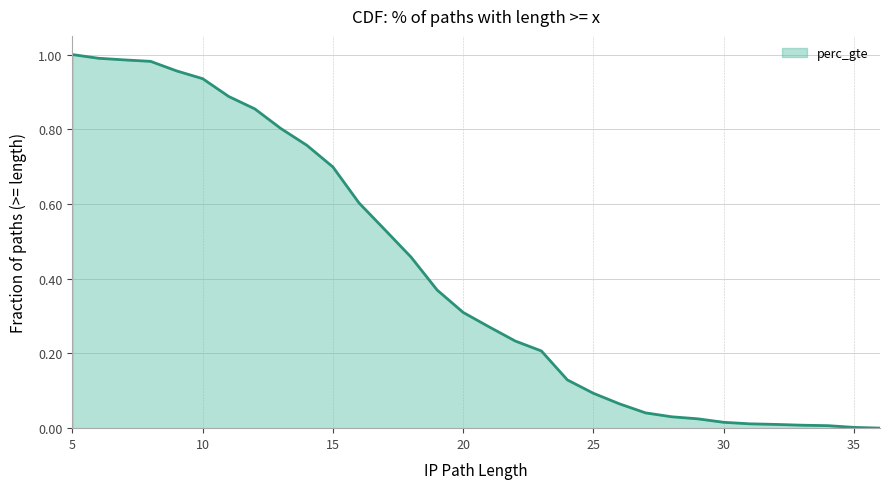

How many values exceed 0?

32